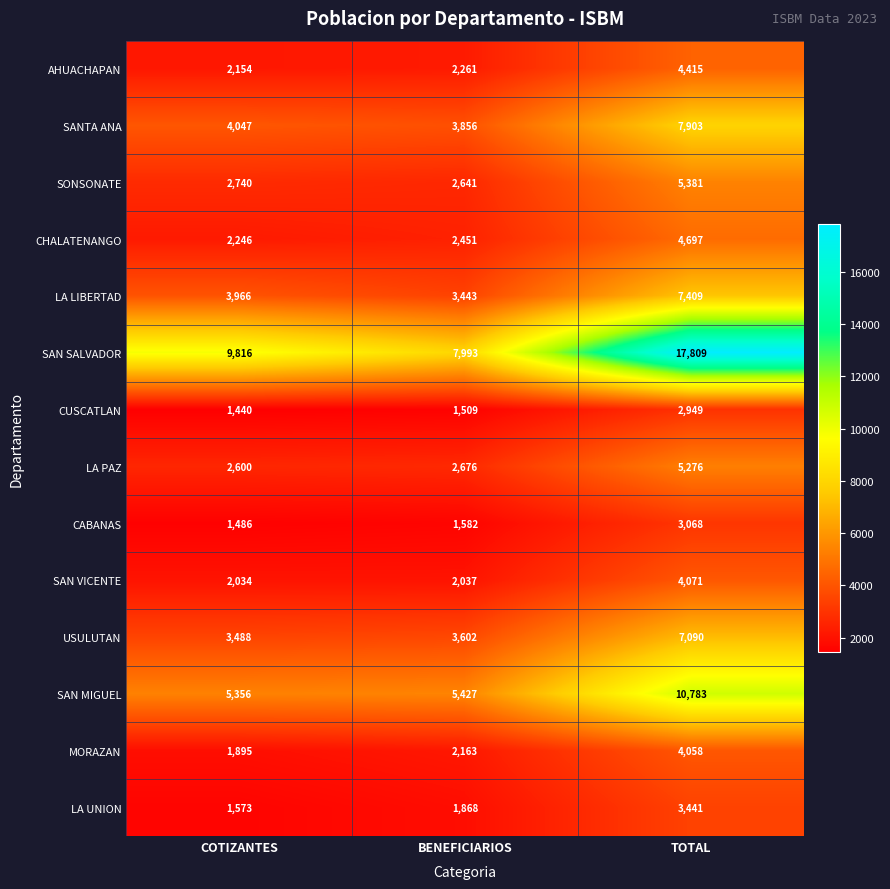

What is the difference between the highest and lowest values at BENEFICIARIOS?

6484